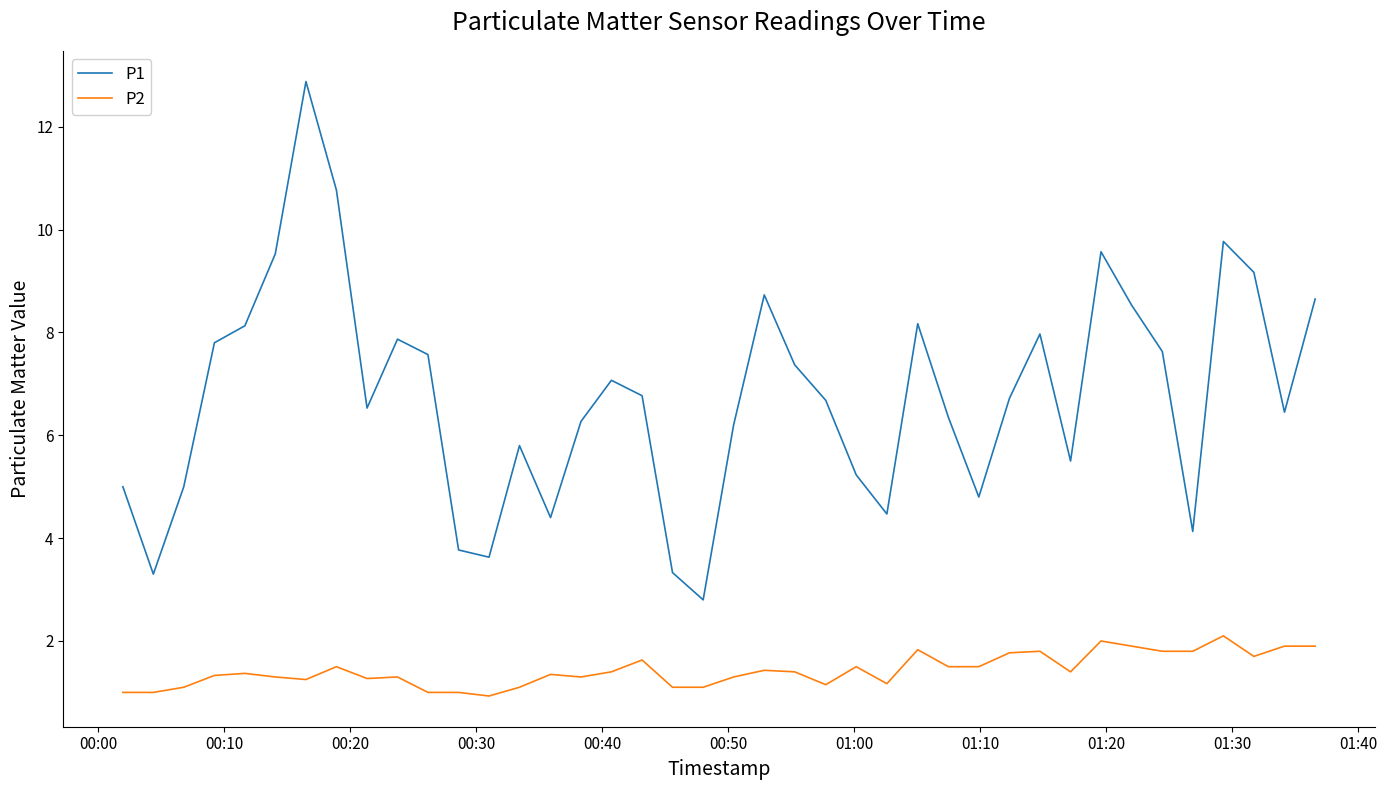

What is the difference between the maximum and minimum values in the P1 series?

10.1